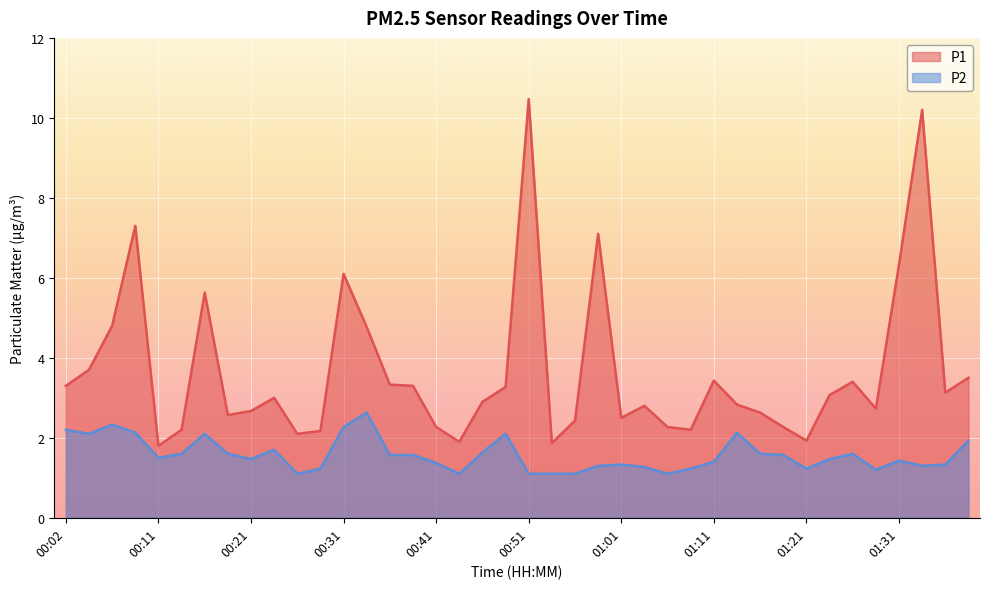

Reading left to right, what are all the values shown in this chart?

P1: 00:02=3.3	00:04=3.7	00:07=4.8	00:09=7.3	00:11=1.8	00:14=2.2	00:16=5.6	00:19=2.6	00:21=2.7	00:24=3.0	00:26=2.1	00:29=2.2	00:31=6.1	00:34=4.8	00:36=3.3	00:39=3.3	00:41=2.3	00:44=1.9	00:46=2.9	00:49=3.3	00:51=10.5	00:54=1.9	00:56=2.4	00:59=7.1	01:01=2.5	01:04=2.8	01:06=2.3	01:09=2.2	01:11=3.4	01:14=2.8	01:16=2.6	01:18=2.3	01:21=1.9	01:23=3.1	01:26=3.4	01:28=2.7	01:31=6.3	01:33=10.2	01:36=3.1	01:38=3.5
P2: 00:02=2.2	00:04=2.1	00:07=2.3	00:09=2.1	00:11=1.5	00:14=1.6	00:16=2.1	00:19=1.6	00:21=1.5	00:24=1.7	00:26=1.1	00:29=1.2	00:31=2.3	00:34=2.6	00:36=1.6	00:39=1.6	00:41=1.4	00:44=1.1	00:46=1.6	00:49=2.1	00:51=1.1	00:54=1.1	00:56=1.1	00:59=1.3	01:01=1.3	01:04=1.3	01:06=1.1	01:09=1.2	01:11=1.4	01:14=2.1	01:16=1.6	01:18=1.6	01:21=1.2	01:23=1.5	01:26=1.6	01:28=1.2	01:31=1.4	01:33=1.3	01:36=1.3	01:38=1.9